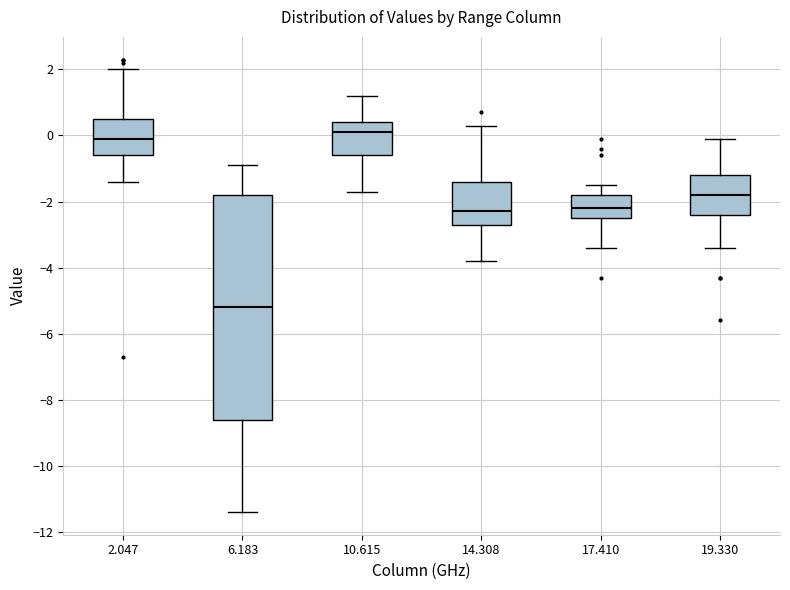

Reading left to right, transcribe this box plot: for each box, give where its median line is, the range the box spans, and where its two whiskers end, as read against the y-axis. The values are not printed on the chart, so give them approximately, as read against the axis.

2.047: median 0.0, box -0.6 to 0.6, whiskers -1.4 to 2.0
6.183: median -5.2, box -8.6 to -1.8, whiskers -11.4 to -0.8
10.615: median 0.2, box -0.6 to 0.4, whiskers -1.6 to 1.2
14.308: median -2.2, box -2.6 to -1.4, whiskers -3.8 to 0.4
17.410: median -2.2, box -2.4 to -1.8, whiskers -3.4 to -1.4
19.330: median -1.8, box -2.4 to -1.2, whiskers -3.4 to 0.0